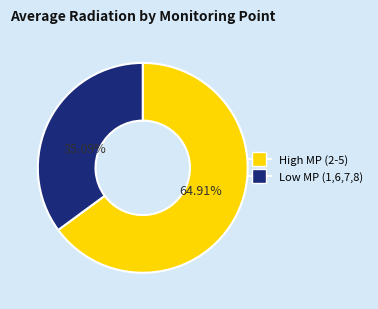

How many segments does this pie chart have?

2